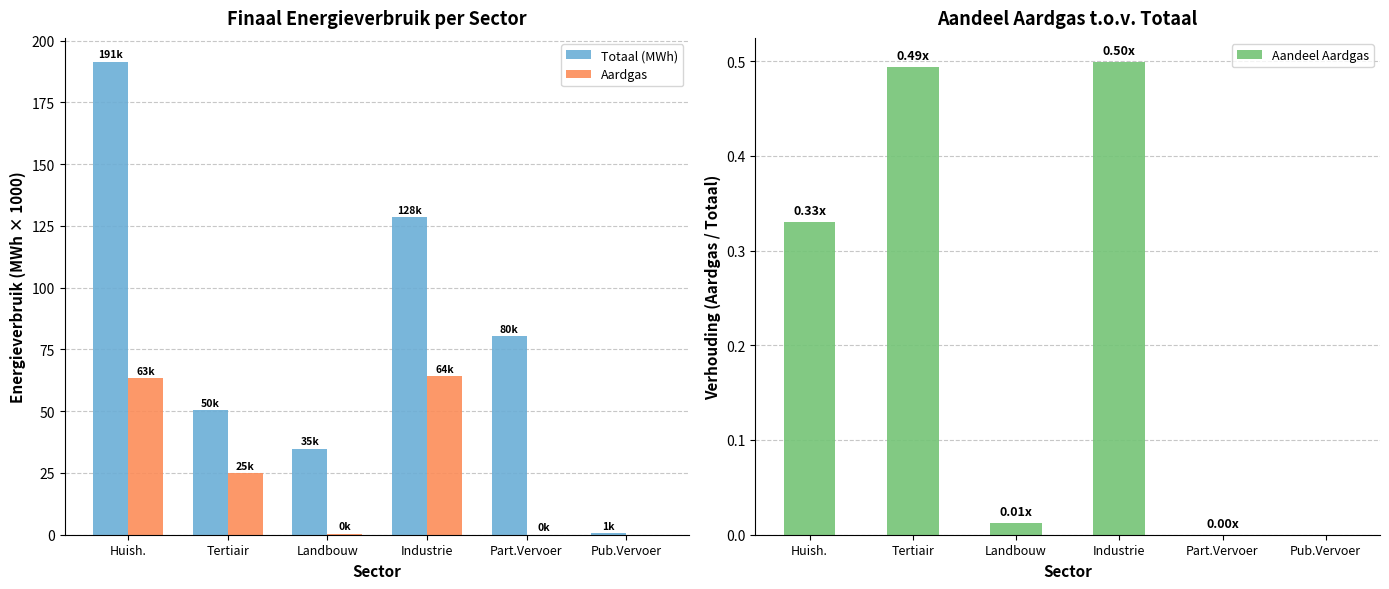

Reading right to left, extract all data points from this chart.

Totaal (MWh): 0.7	80.4	128.4	34.8	50.4	191.5
Aardgas: 0.0	0.0	64.2	0.4	24.9	63.2
Aandeel Aardgas: 0.0	0.0	0.5	0.0	0.5	0.3